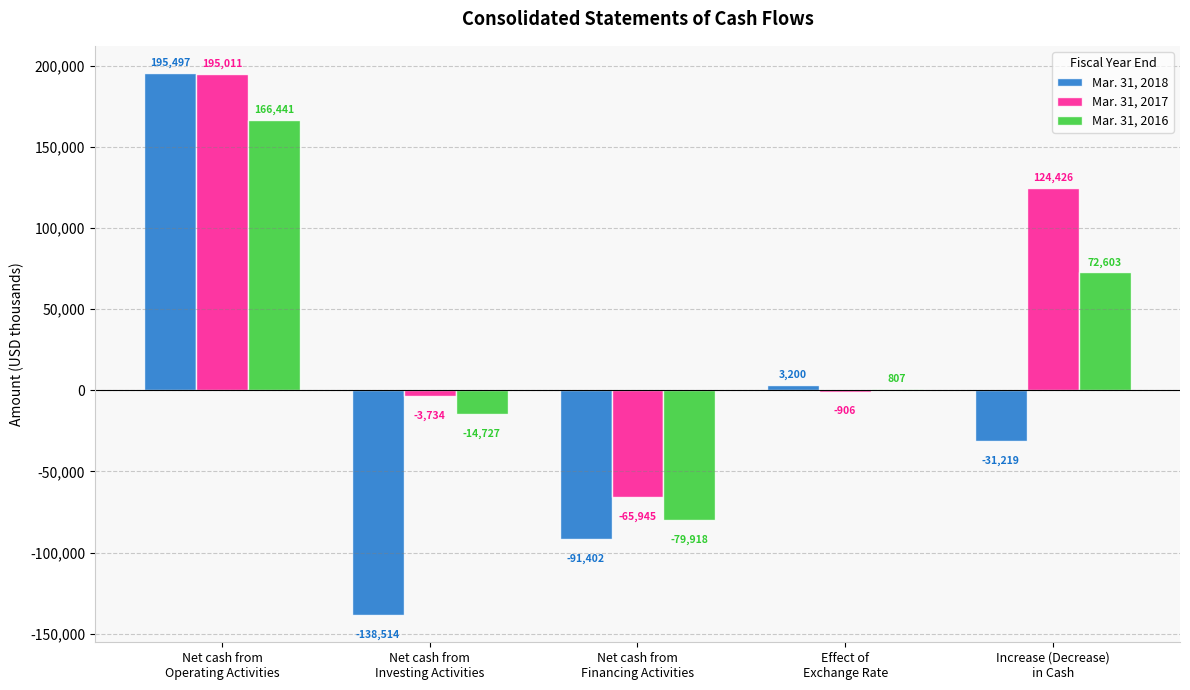

Count the number of categories in the chart.

5